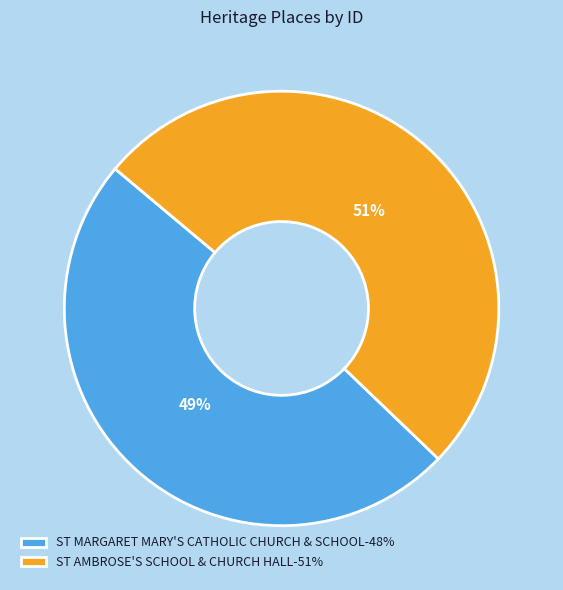

True or false: ST MARGARET MARY'S CATHOLIC CHURCH & SCHOOL accounts for 59% of the total.

False